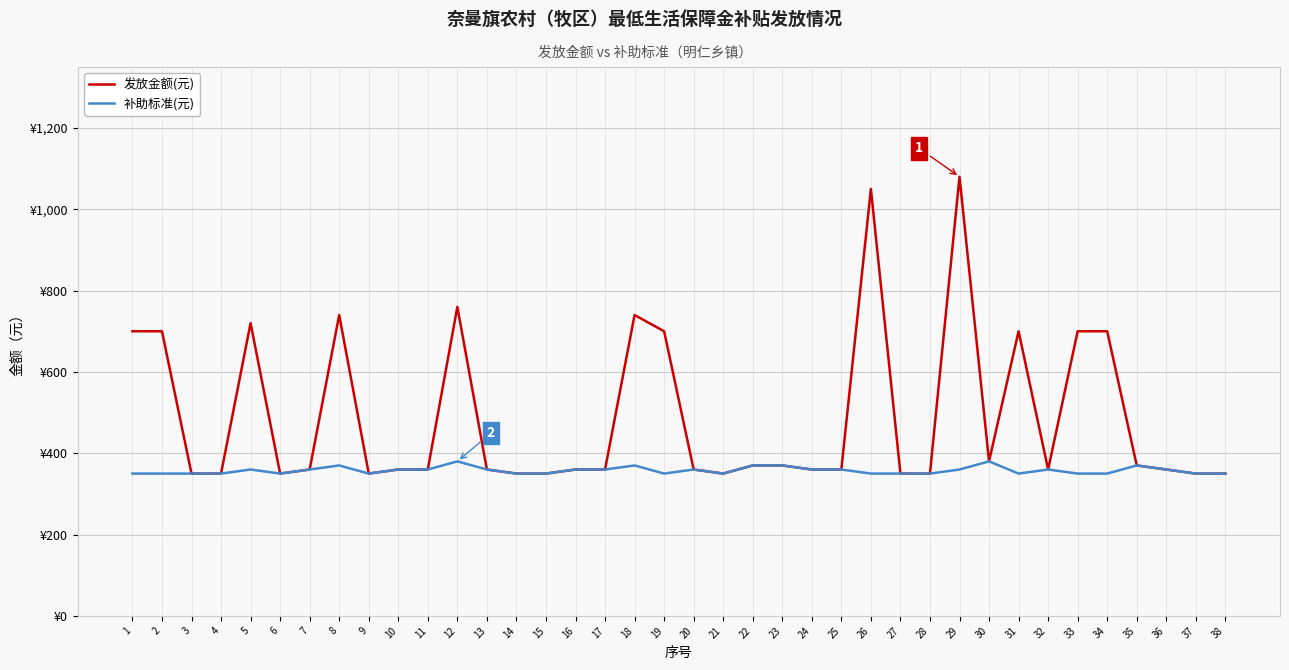

What is the total value across all series at 6?

700